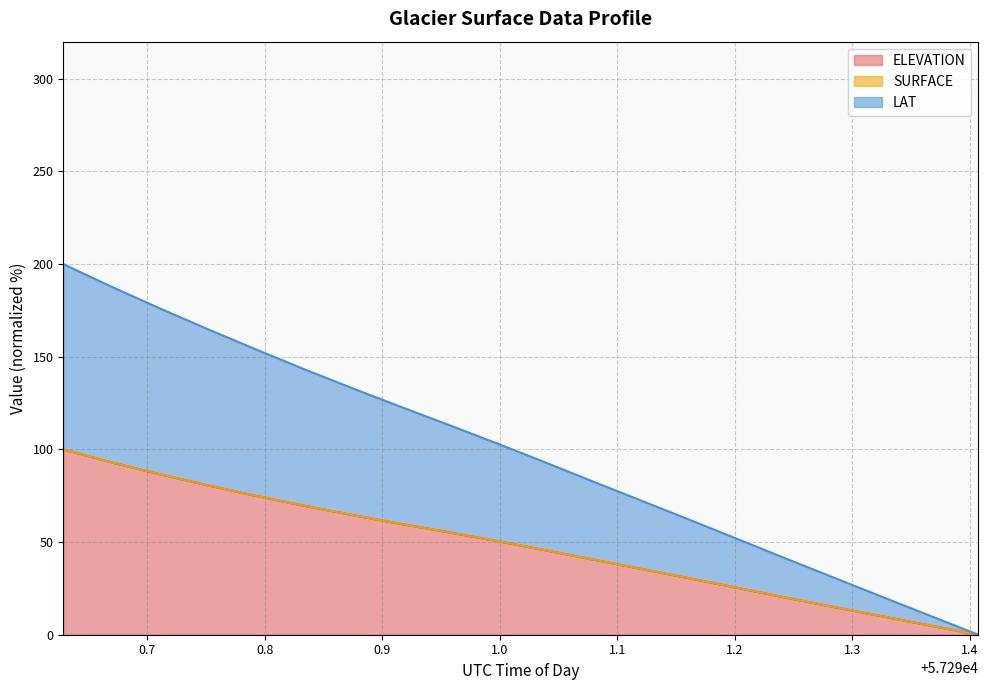

Does the chart have visible grid lines?

Yes